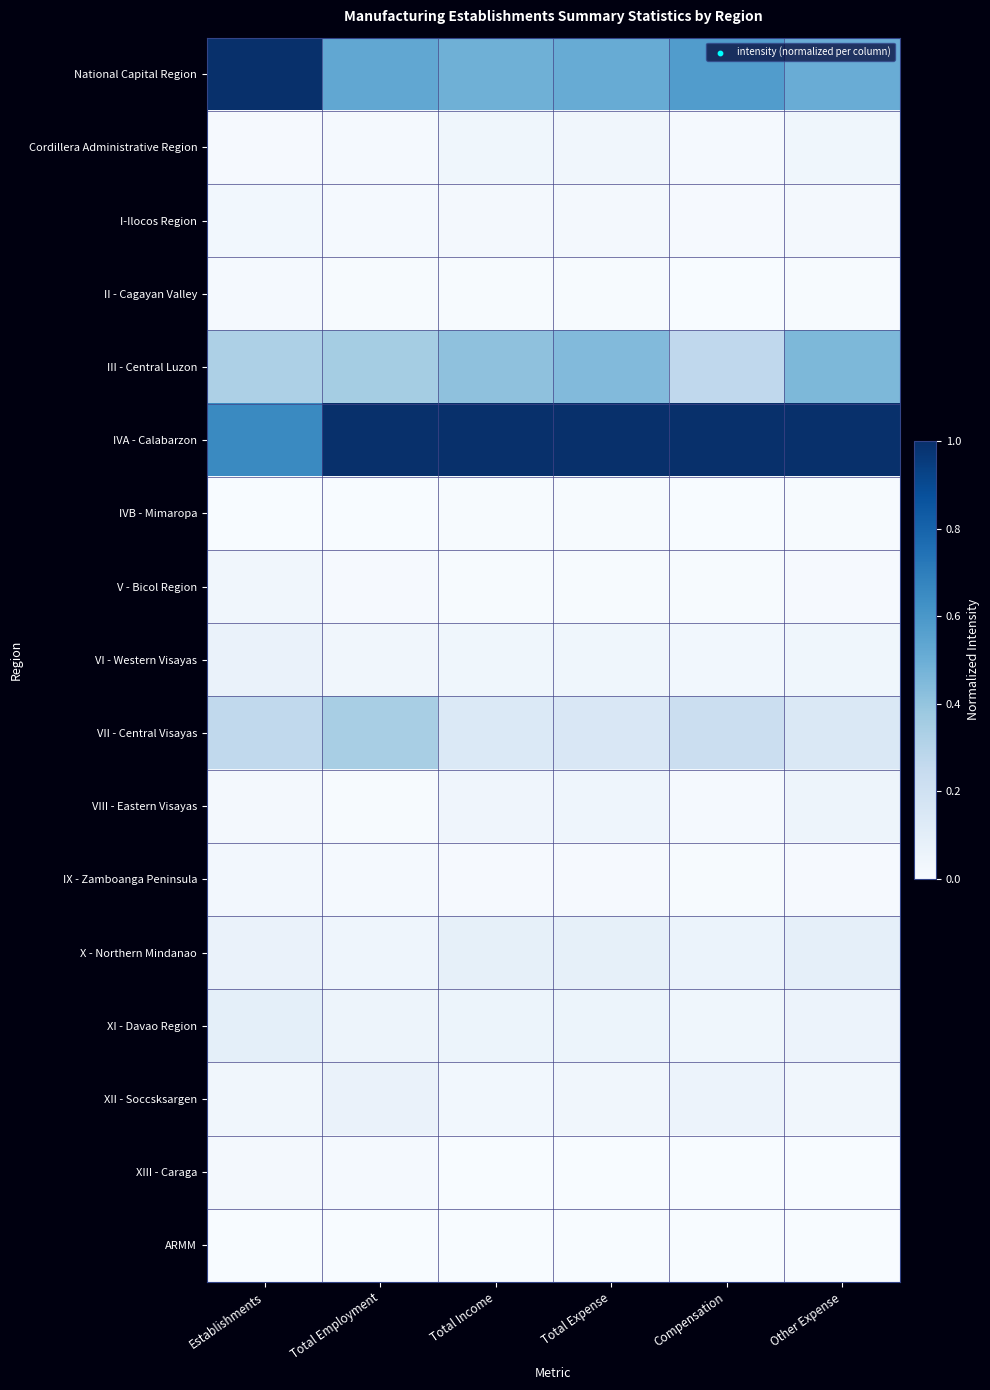

Reading left to right, transcribe all the data shown in this chart.

National Capital Region: Establishments=1.0	Total Employment=0.5	Total Income=0.5	Total Expense=0.5	Compensation=0.6	Other Expense=0.5
Cordillera Administrative Region: Establishments=0.0	Total Employment=0.0	Total Income=0.0	Total Expense=0.0	Compensation=0.0	Other Expense=0.0
I-Ilocos Region: Establishments=0.0	Total Employment=0.0	Total Income=0.0	Total Expense=0.0	Compensation=0.0	Other Expense=0.0
II - Cagayan Valley: Establishments=0.0	Total Employment=0.0	Total Income=0.0	Total Expense=0.0	Compensation=0.0	Other Expense=0.0
III - Central Luzon: Establishments=0.3	Total Employment=0.4	Total Income=0.4	Total Expense=0.4	Compensation=0.3	Other Expense=0.5
IVA - Calabarzon: Establishments=0.7	Total Employment=1.0	Total Income=1.0	Total Expense=1.0	Compensation=1.0	Other Expense=1.0
IVB - Mimaropa: Establishments=0.0	Total Employment=0.0	Total Income=0.0	Total Expense=0.0	Compensation=0.0	Other Expense=0.0
V - Bicol Region: Establishments=0.0	Total Employment=0.0	Total Income=0.0	Total Expense=0.0	Compensation=0.0	Other Expense=0.0
VI - Western Visayas: Establishments=0.1	Total Employment=0.0	Total Income=0.0	Total Expense=0.0	Compensation=0.0	Other Expense=0.0
VII - Central Visayas: Establishments=0.3	Total Employment=0.3	Total Income=0.1	Total Expense=0.1	Compensation=0.2	Other Expense=0.1
VIII - Eastern Visayas: Establishments=0.0	Total Employment=0.0	Total Income=0.0	Total Expense=0.0	Compensation=0.0	Other Expense=0.0
IX - Zamboanga Peninsula: Establishments=0.0	Total Employment=0.0	Total Income=0.0	Total Expense=0.0	Compensation=0.0	Other Expense=0.0
X - Northern Mindanao: Establishments=0.1	Total Employment=0.0	Total Income=0.1	Total Expense=0.1	Compensation=0.1	Other Expense=0.1
XI - Davao Region: Establishments=0.1	Total Employment=0.1	Total Income=0.1	Total Expense=0.1	Compensation=0.0	Other Expense=0.1
XII - Soccsksargen: Establishments=0.0	Total Employment=0.1	Total Income=0.0	Total Expense=0.0	Compensation=0.1	Other Expense=0.0
XIII - Caraga: Establishments=0.0	Total Employment=0.0	Total Income=0.0	Total Expense=0.0	Compensation=0.0	Other Expense=0.0
ARMM: Establishments=0.0	Total Employment=0.0	Total Income=0.0	Total Expense=0.0	Compensation=0.0	Other Expense=0.0